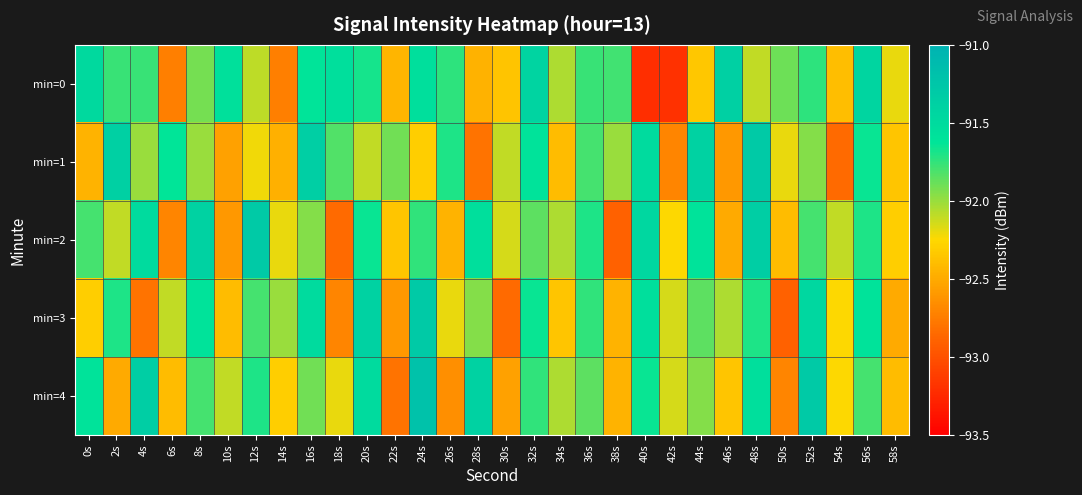

Which has a higher value, 38s or 8s?

38s